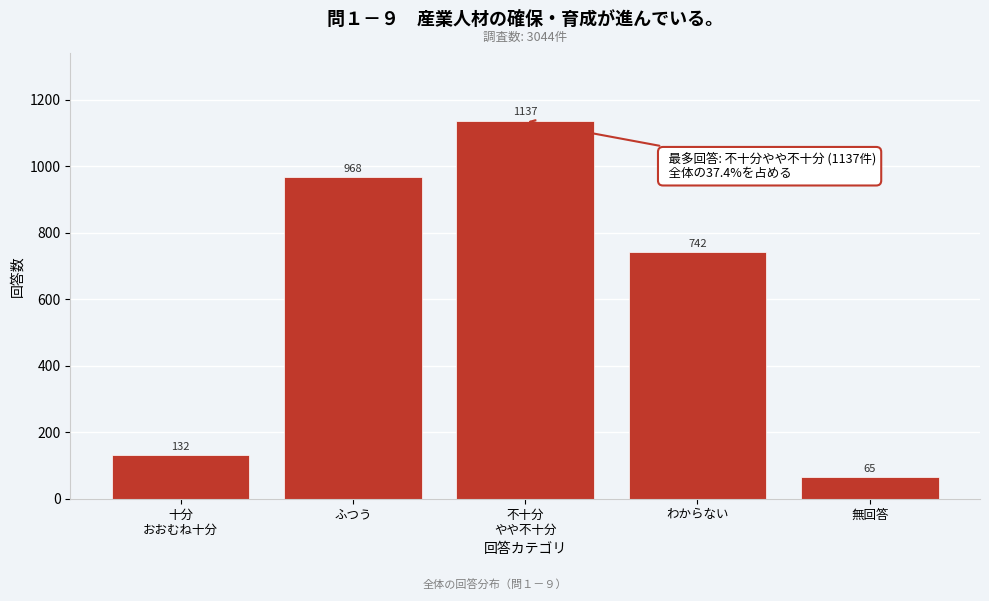

Reading left to right, what are all the values shown in this chart?

132	968	1137	742	65